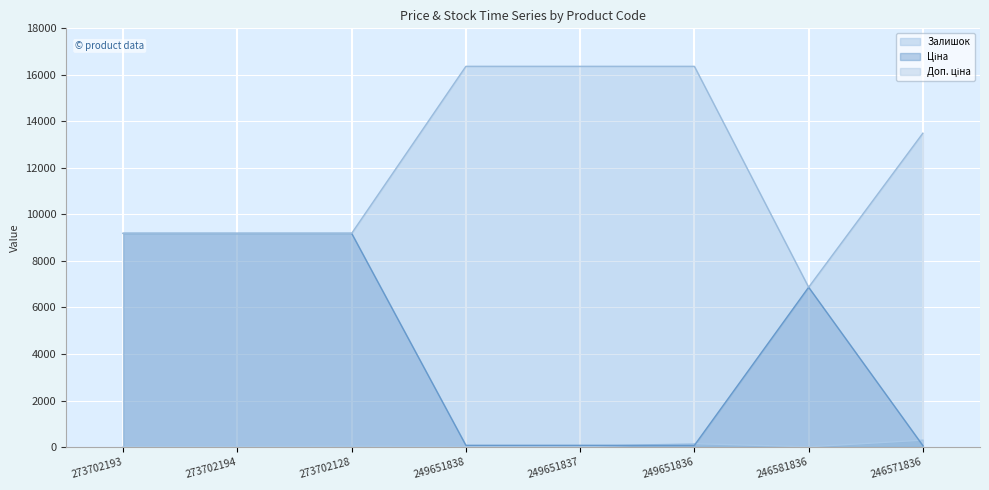

How many lines are shown in the chart?

3